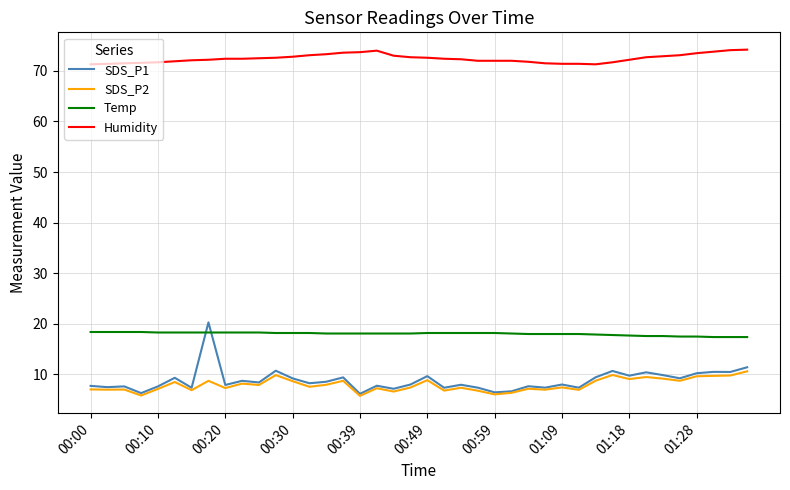

How many lines are shown in the chart?

4